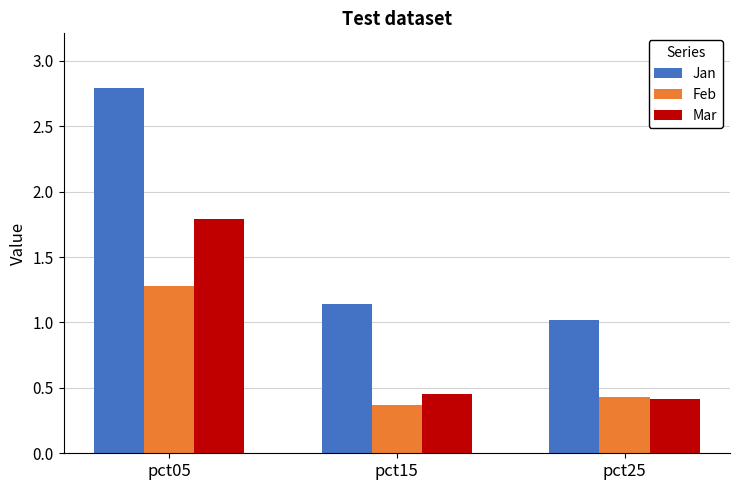

What value does the Mar series have at pct25?

0.4